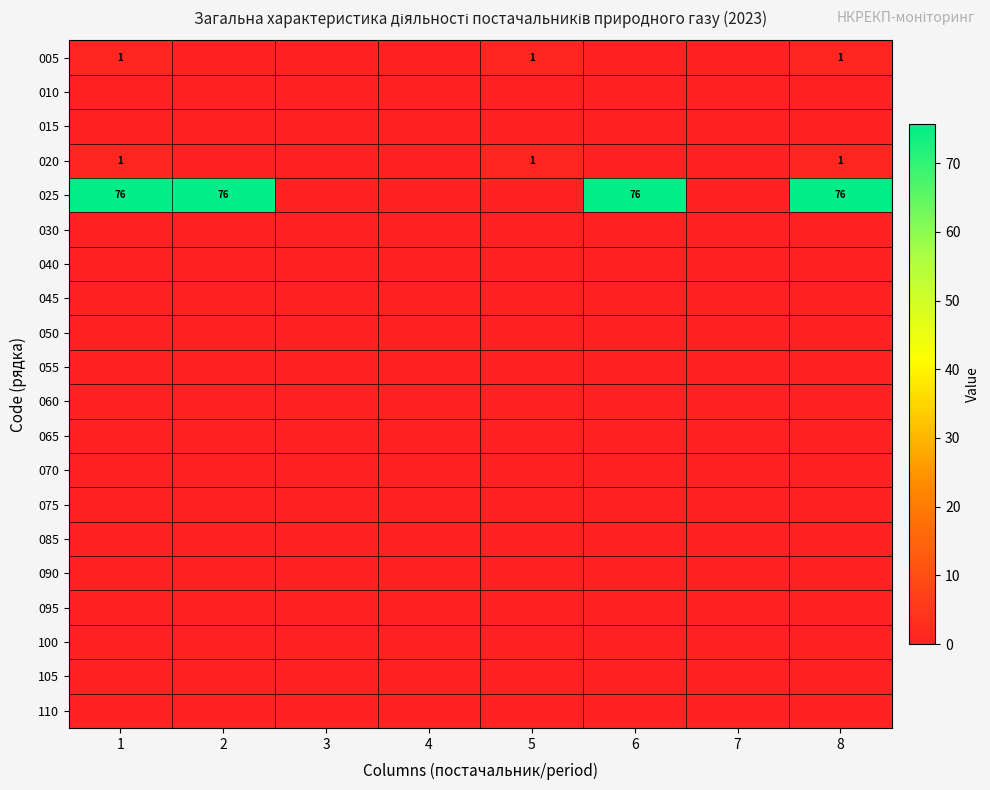

At which label is 060 closest to 0?

1